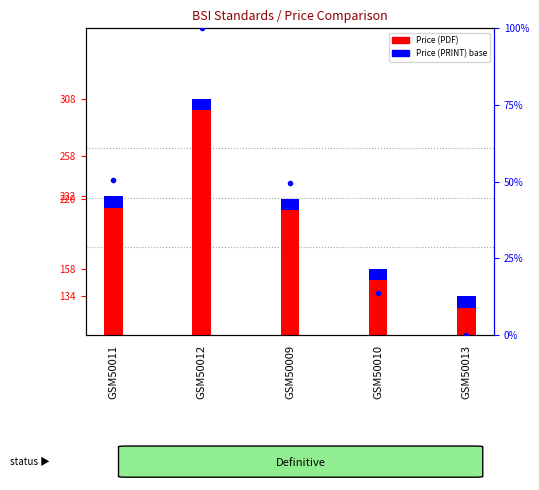

How many bars are there in each group?

2